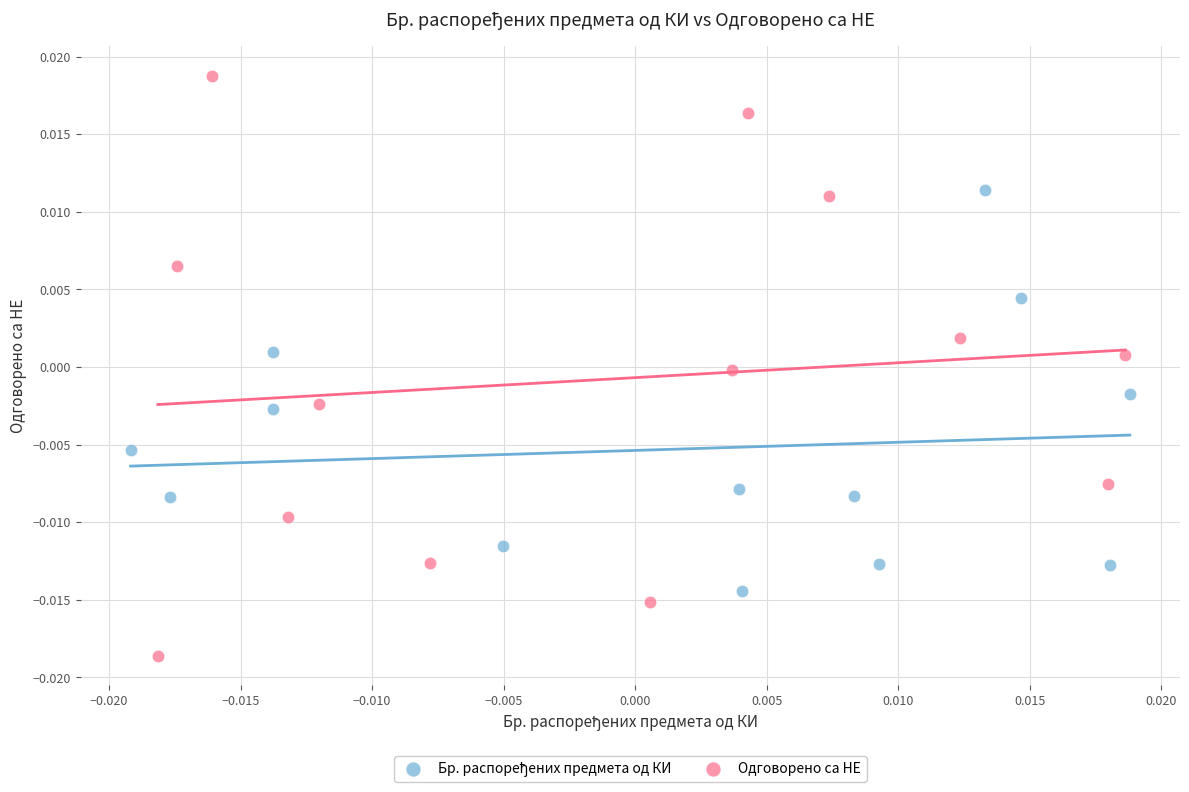

Which series has the largest Y range (max minus min)?

Одговорено са НЕ